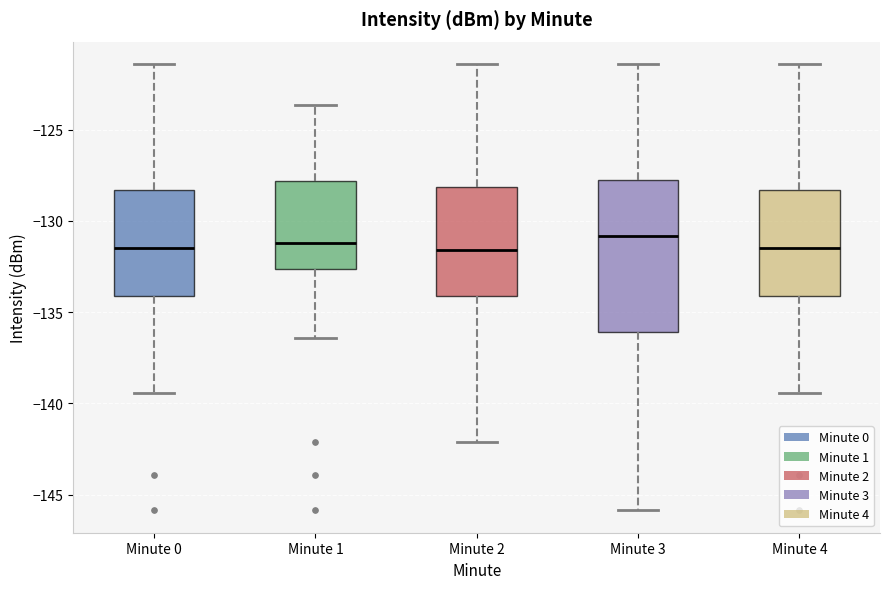

Reading left to right, transcribe this box plot: for each box, give where its median line is, the range the box spans, and where its two whiskers end, as read against the y-axis. The values are not printed on the chart, so give them approximately, as read against the axis.

Minute 0: median -131.5, box -134.0 to -128.5, whiskers -139.5 to -121.5
Minute 1: median -131.0, box -132.5 to -128.0, whiskers -136.5 to -123.5
Minute 2: median -131.5, box -134.0 to -128.0, whiskers -142.0 to -121.5
Minute 3: median -131.0, box -136.0 to -128.0, whiskers -146.0 to -121.5
Minute 4: median -131.5, box -134.0 to -128.5, whiskers -139.5 to -121.5